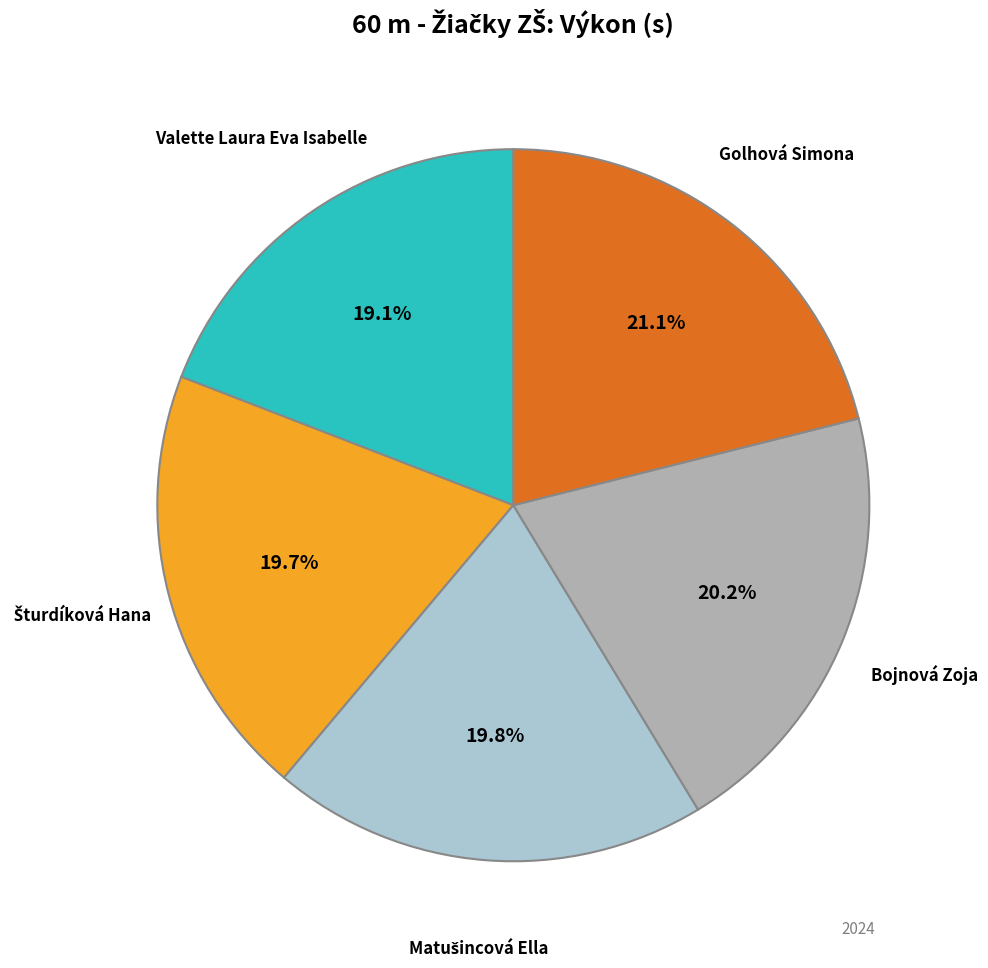

Does any single category account for the majority?

No